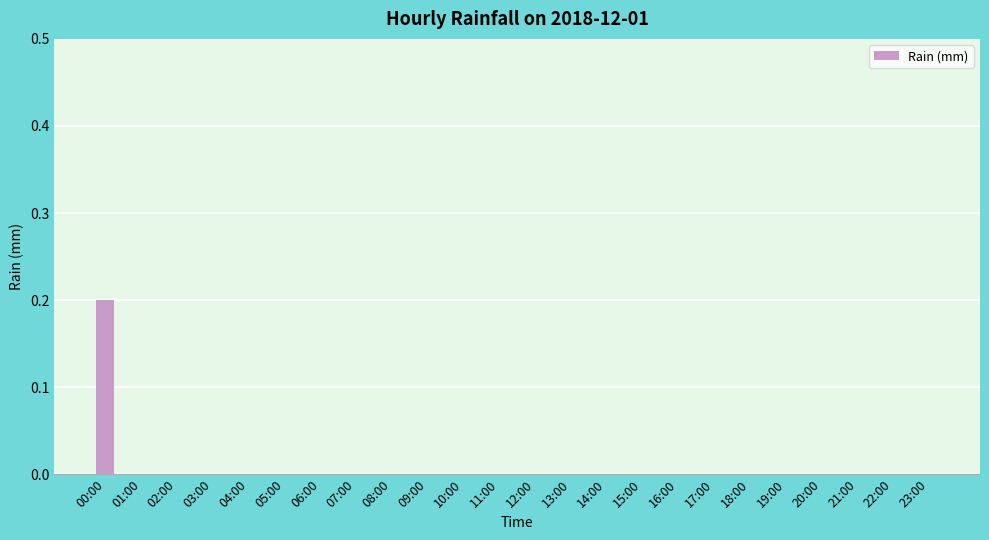

The value at 04:00 is 0.1. True or false?

False